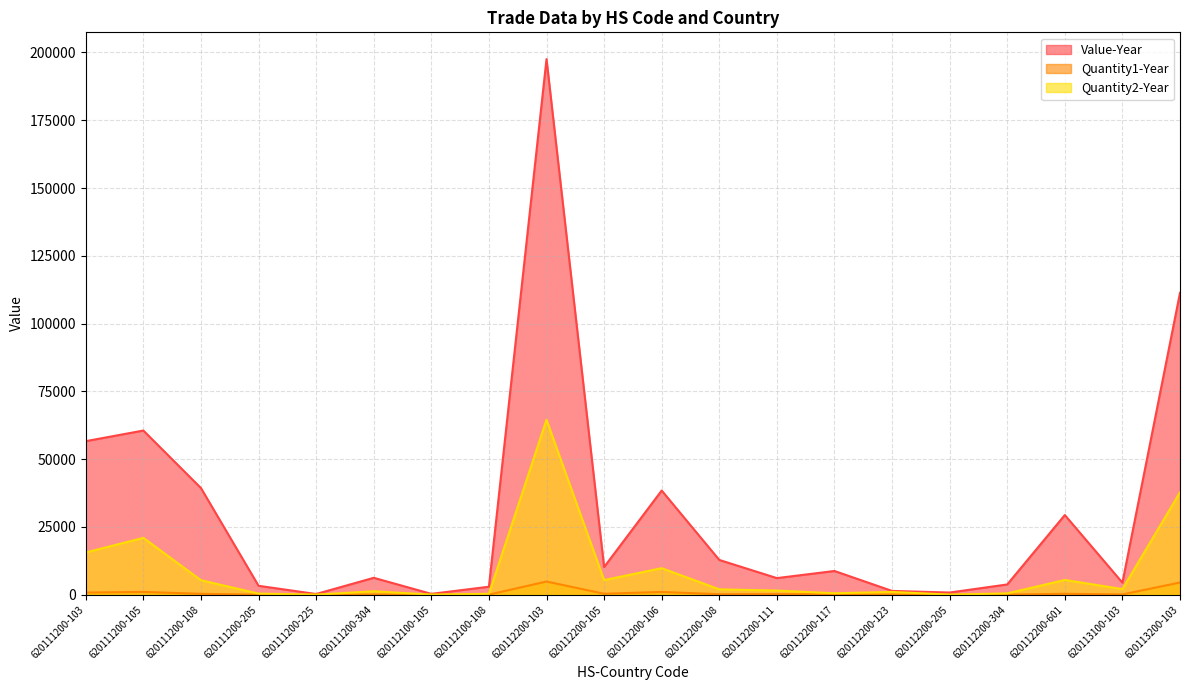

What is the difference between the highest and lowest values at 620112200-601?

29050